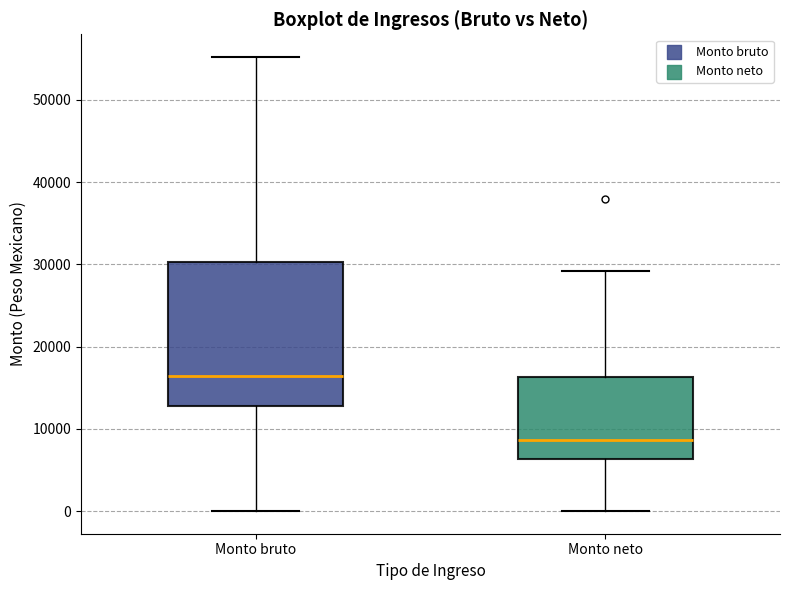

Reading left to right, transcribe this box plot: for each box, give where its median line is, the range the box spans, and where its two whiskers end, as read against the y-axis. The values are not printed on the chart, so give them approximately, as read against the axis.

Monto bruto: median 16000, box 13000 to 30000, whiskers 0 to 55000
Monto neto: median 9000, box 6000 to 16000, whiskers 0 to 29000